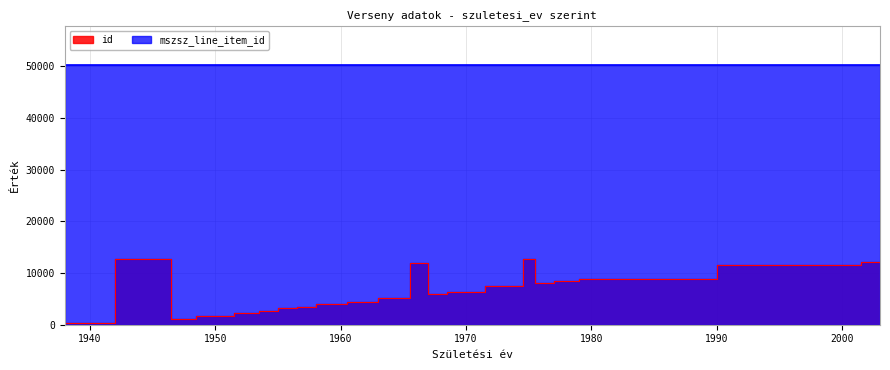

How many categories are shown in the chart?

22